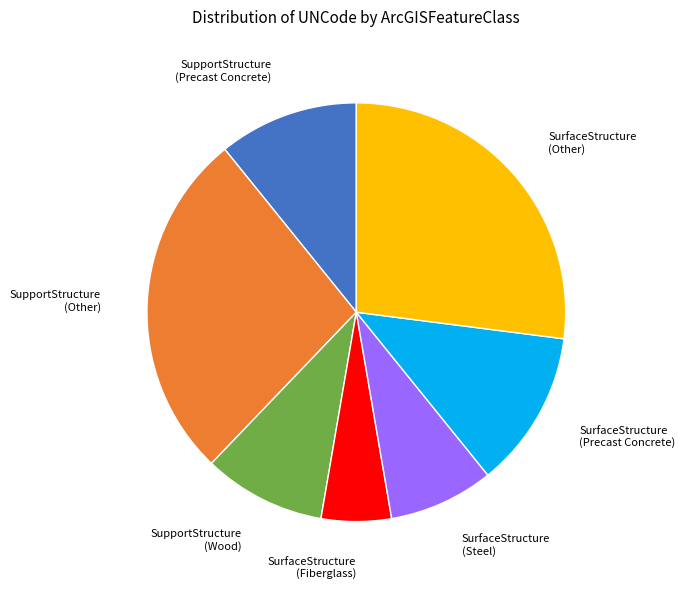

Is the sum of SurfaceStructure (Other) and SupportStructure (Other) greater than half?

Yes